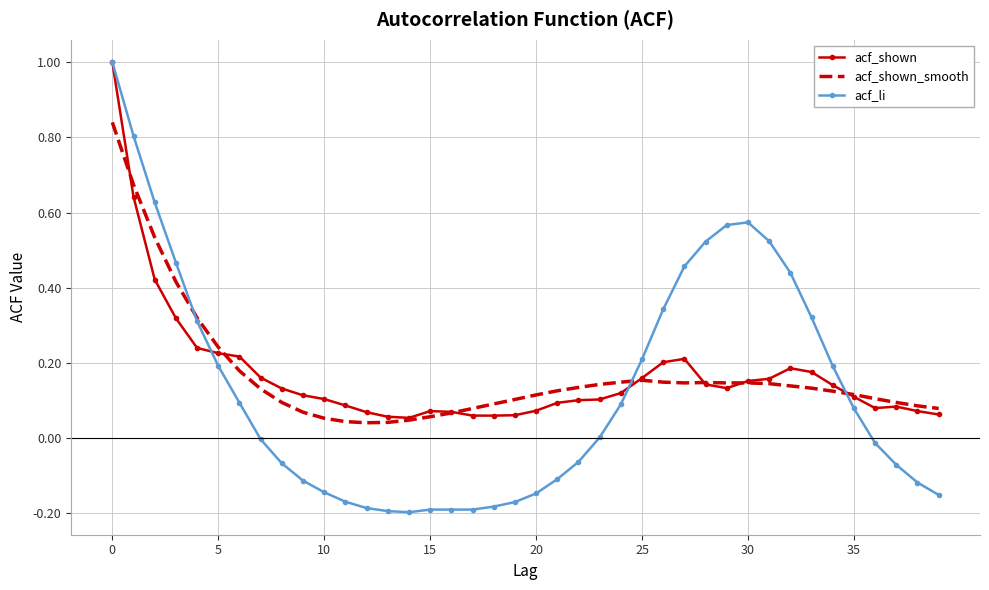

What is the maximum value for acf_shown?

1.0